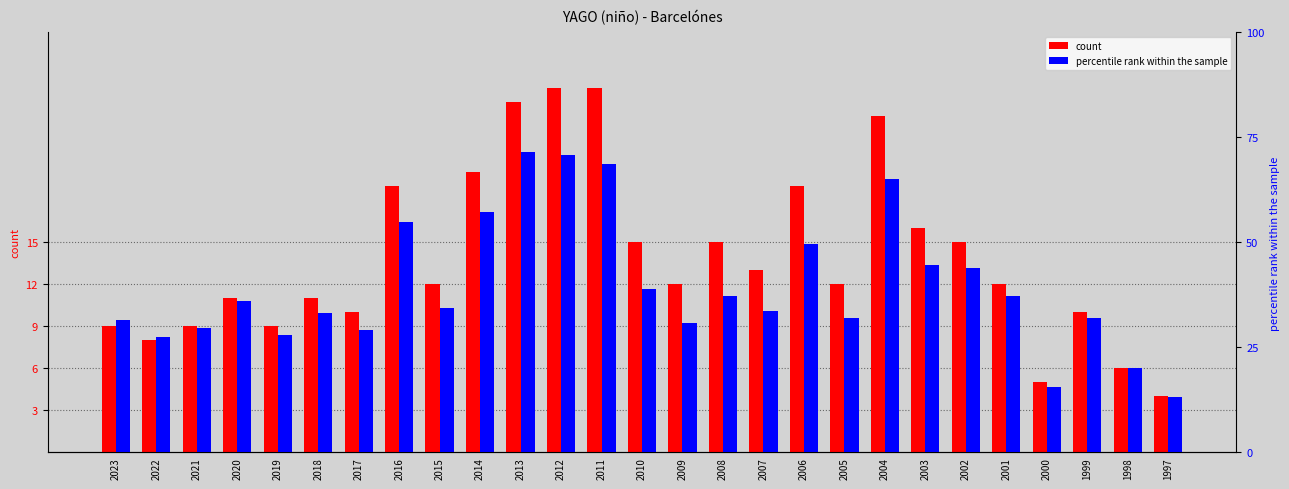

What is the value of the count bar at the 3rd from the left?

9.0